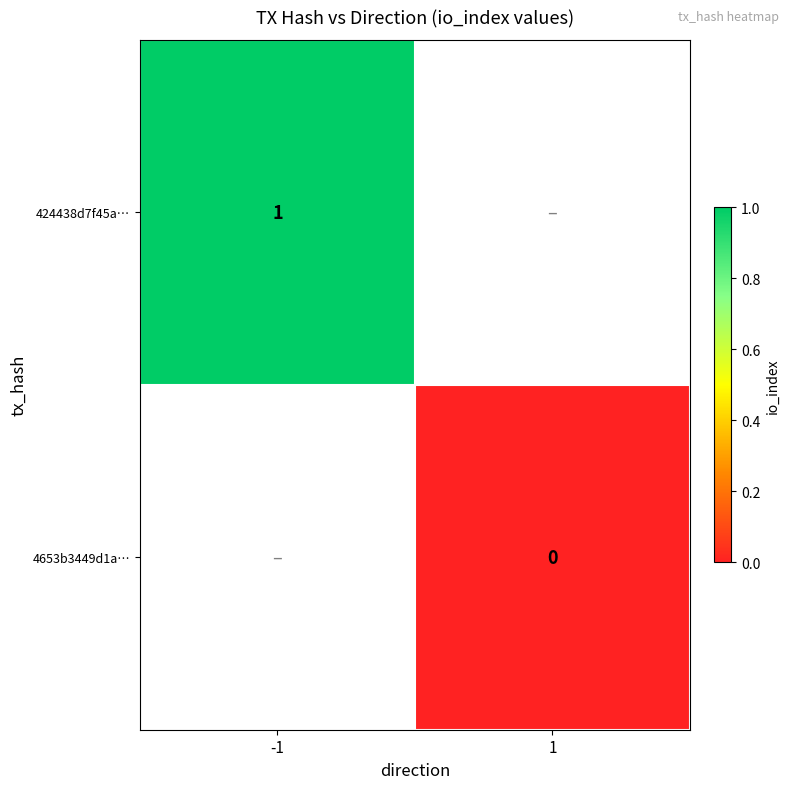

Which category has the highest value across all series?

-1